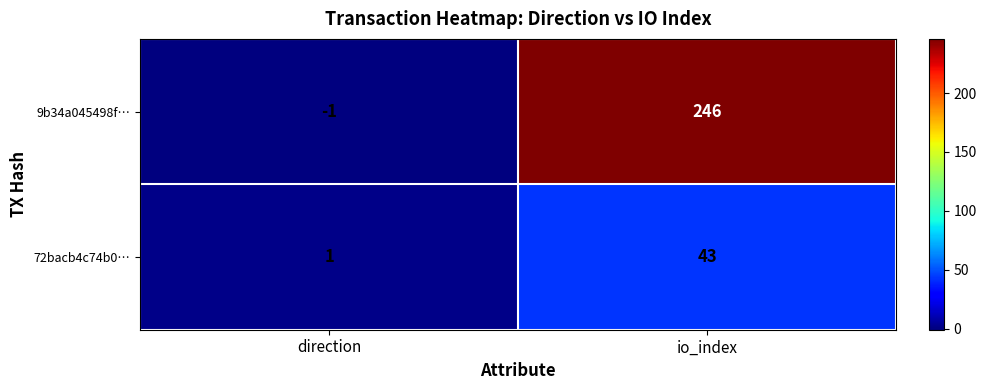

The 72bacb4c74b0… series shows 70 at io_index. True or false?

False